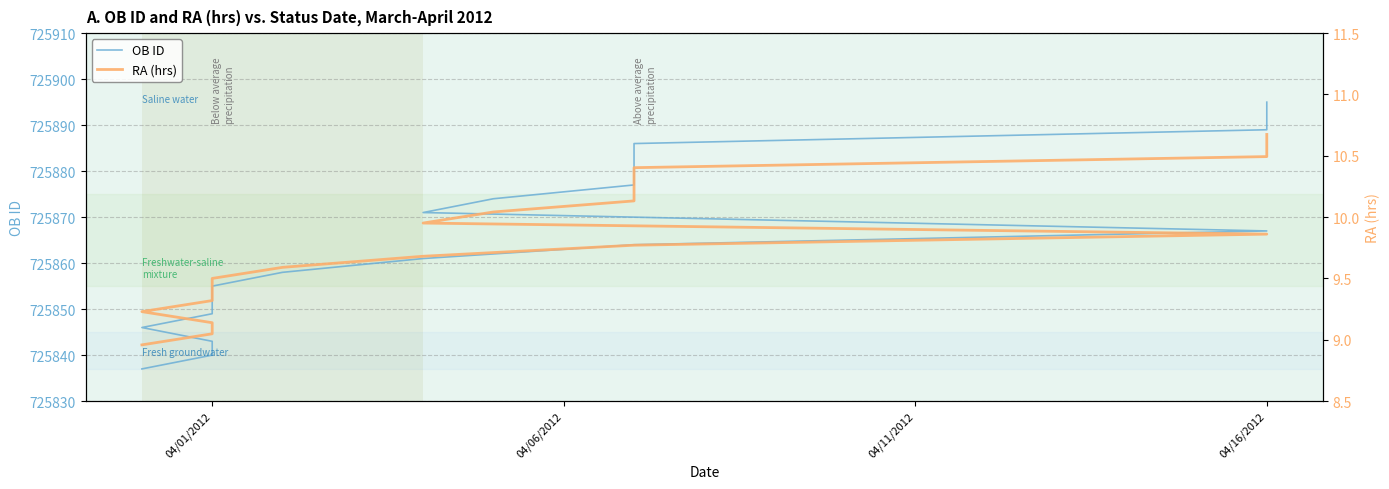

The value of RA (hrs) at 04/16/2012 is 6.2. True or false?

False